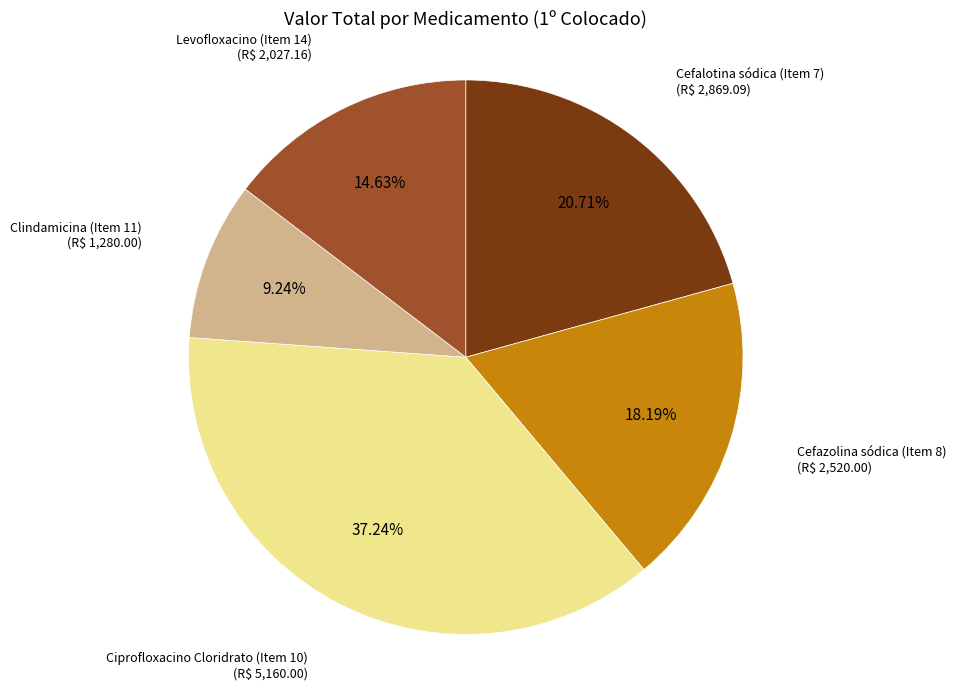

Rank the categories by value from lowest to highest.

Clindamicina (Item 11), Levofloxacino (Item 14), Cefazolina sódica (Item 8), Cefalotina sódica (Item 7), Ciprofloxacino Cloridrato (Item 10)